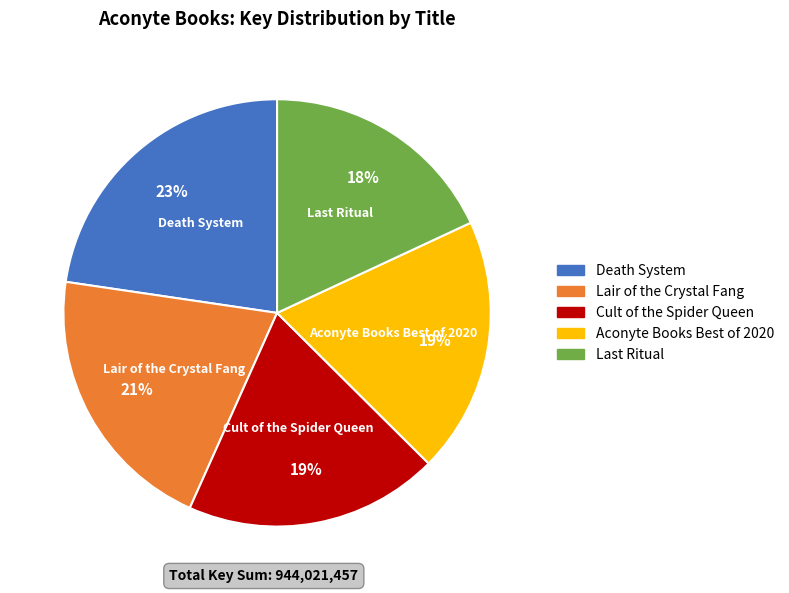

Do Lair of the Crystal Fang and Aconyte Books Best of 2020 together represent more than half of the pie?

No